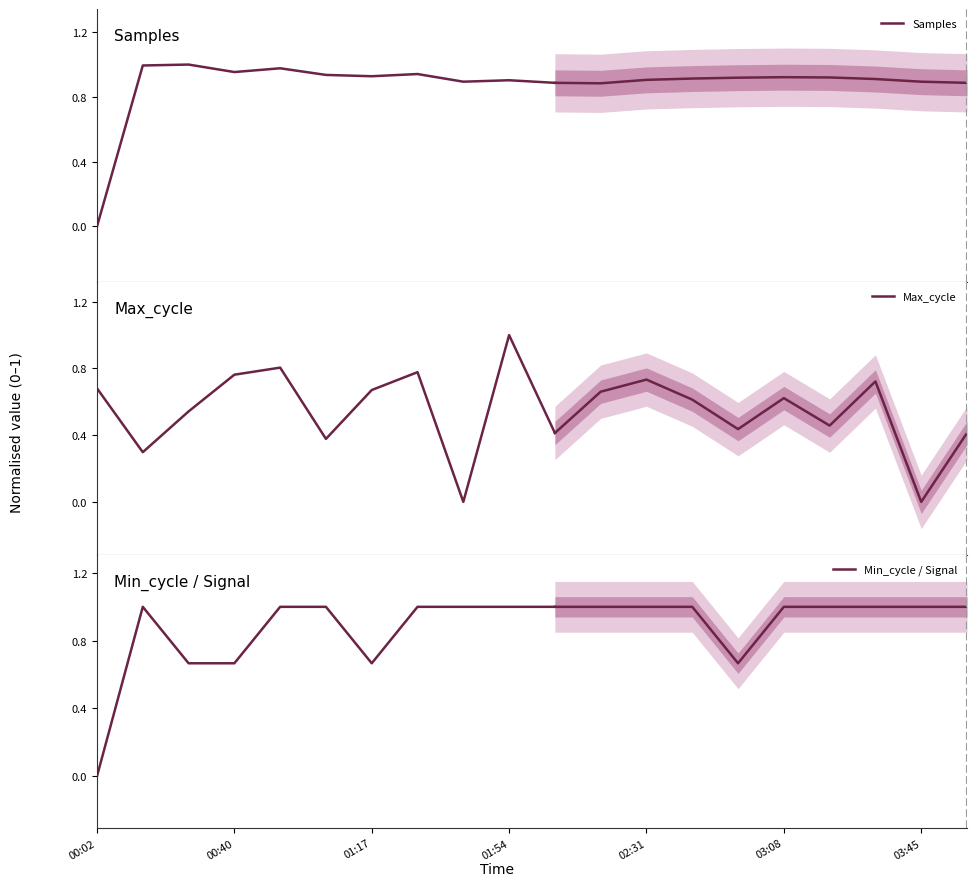

Does the chart have visible grid lines?

No